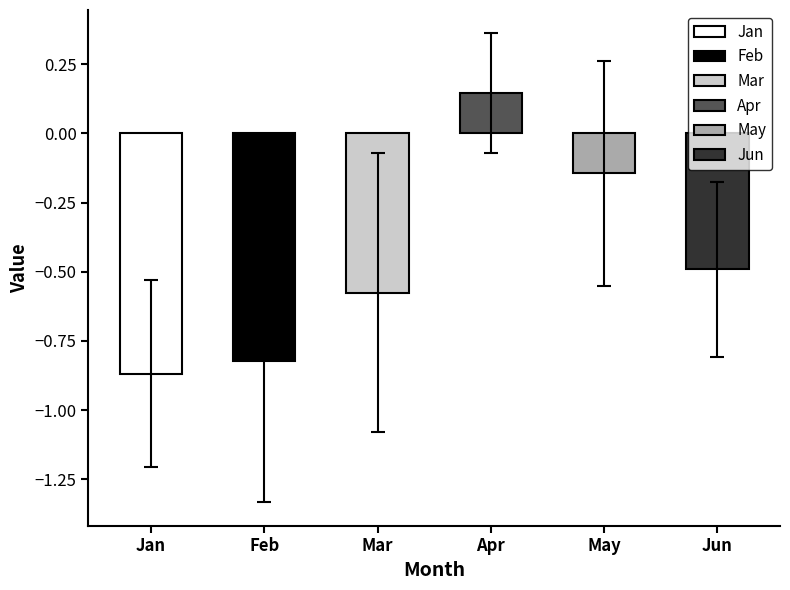

What is the value of the Apr bar at the 4th from the left?

0.1